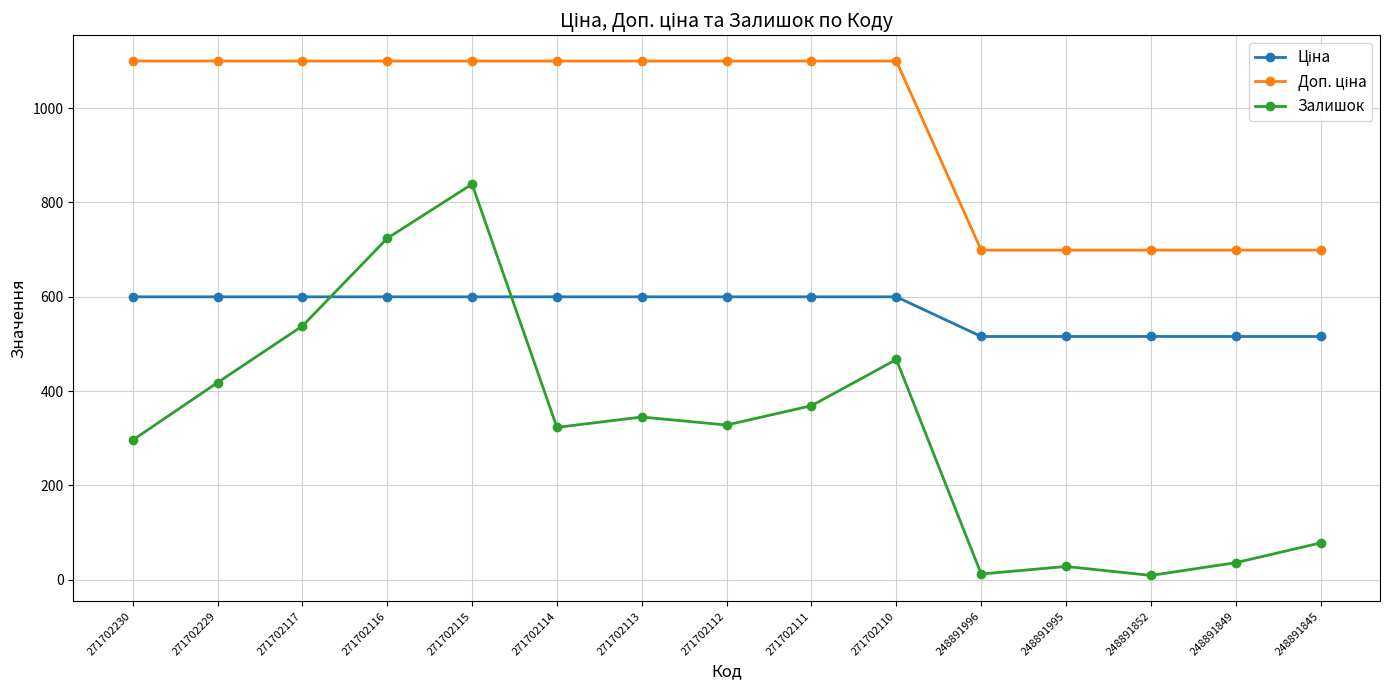

True or false: Залишок has more than 1 interior local peaks.

True